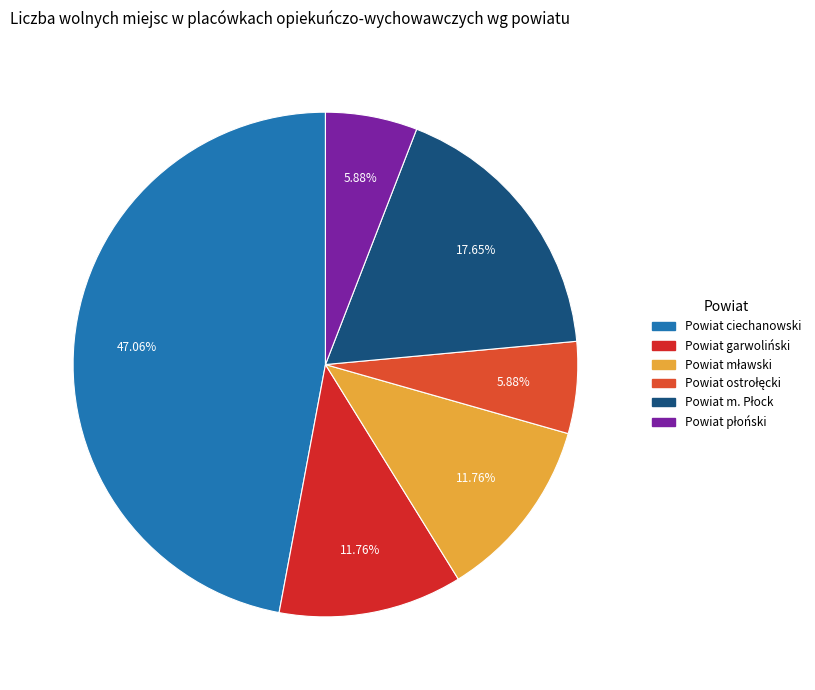

Does any single category account for the majority?

No